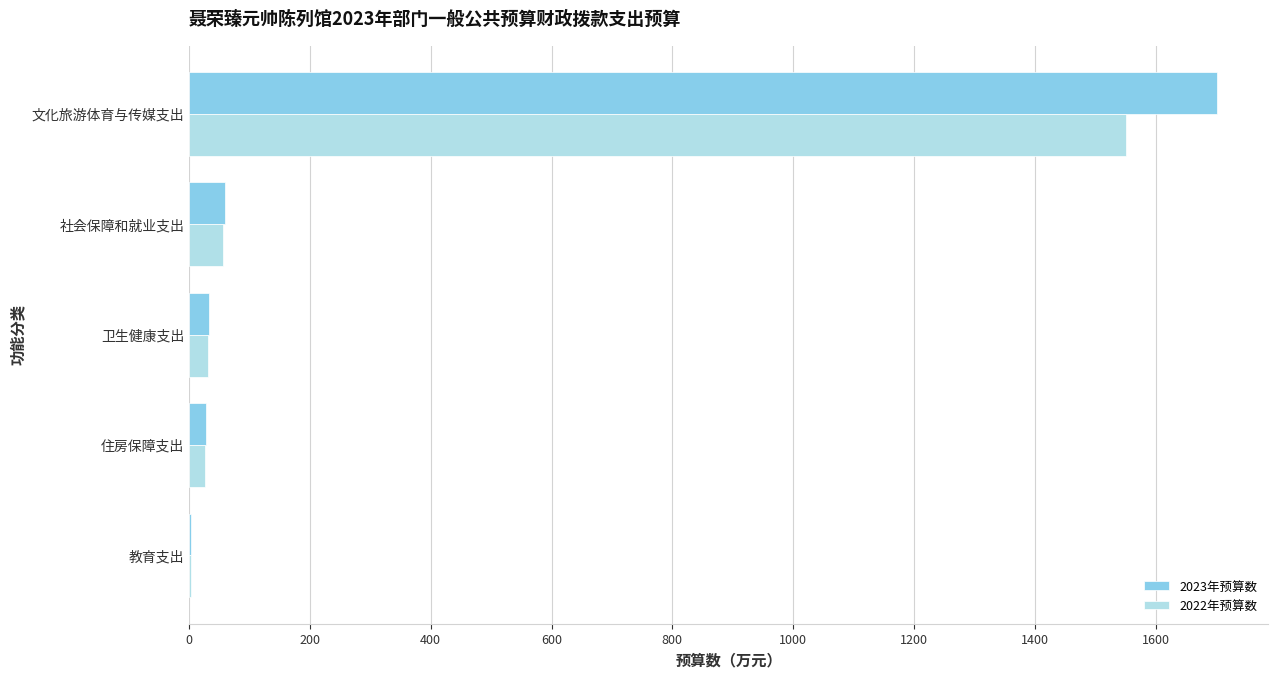

How many distinct data groups are displayed?

2